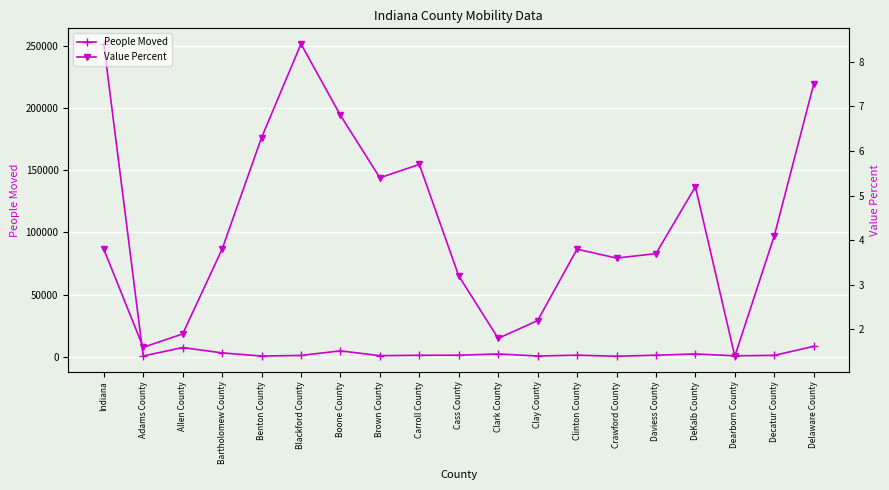

What is the label of the 4th point from the left?

Bartholomew County